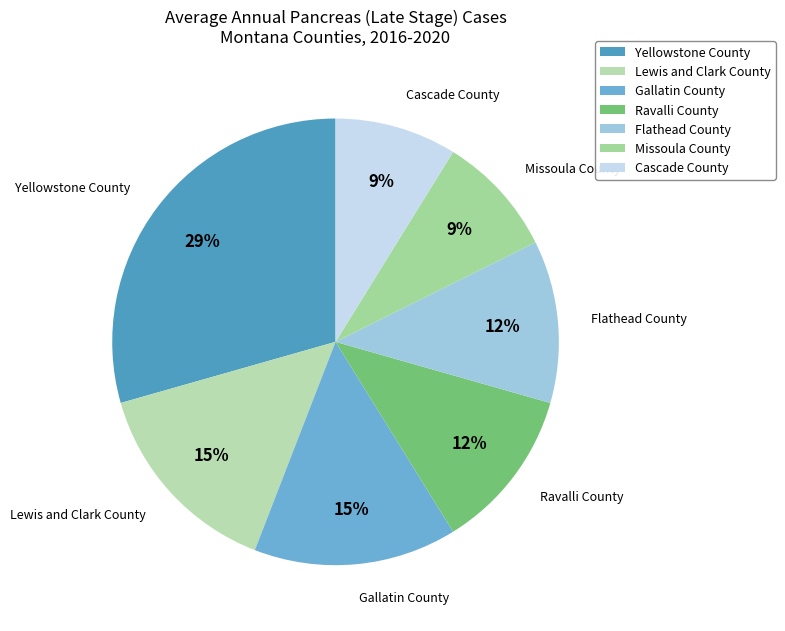

Is Flathead County the majority of the pie?

No